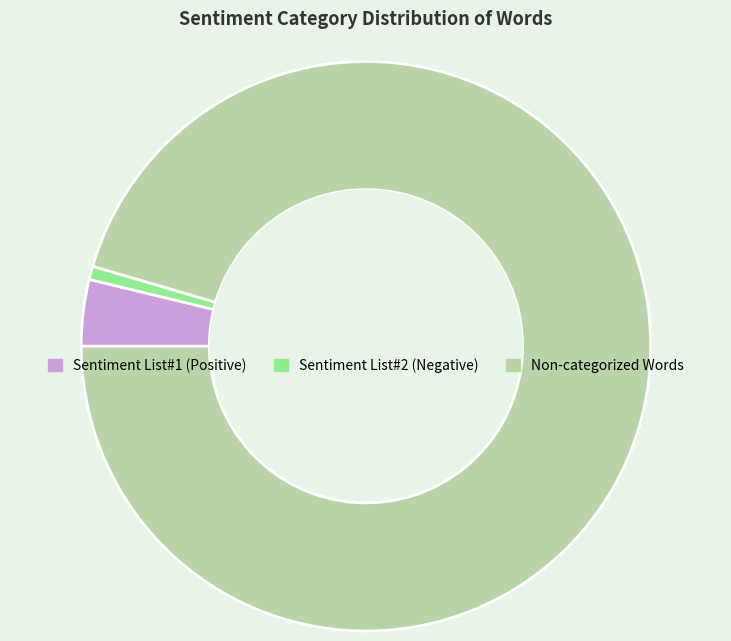

What is the ratio of the value at Sentiment List#1 (Positive) to the value at Sentiment List#2 (Negative)?

5.0